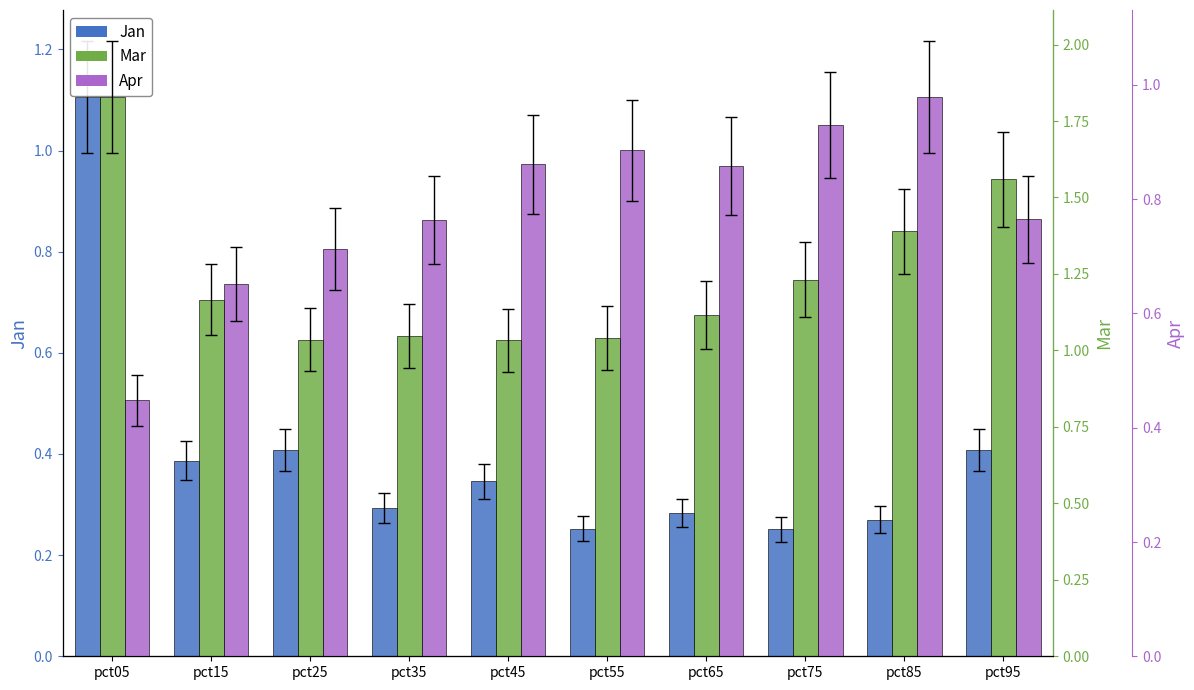

What is the difference between the second highest and second lowest values in the Jan series?

0.2